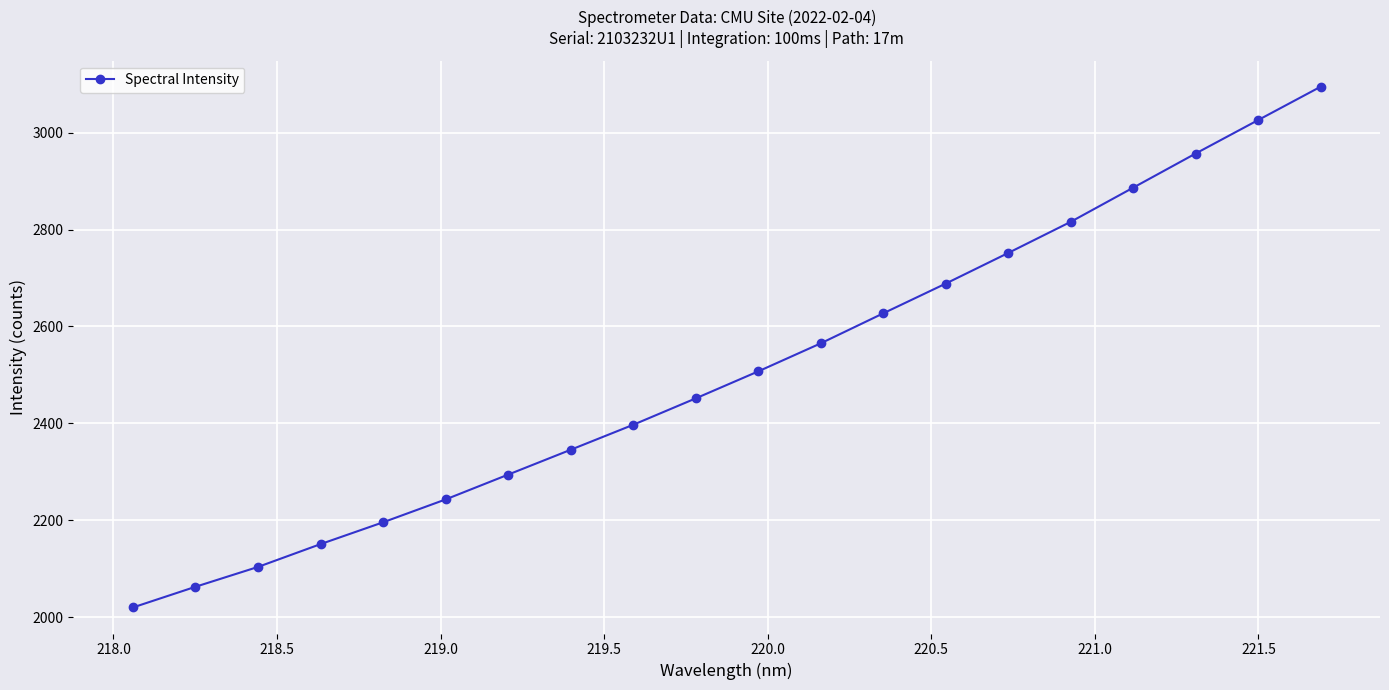

What is the value of the 13th point from the left?

2627.1